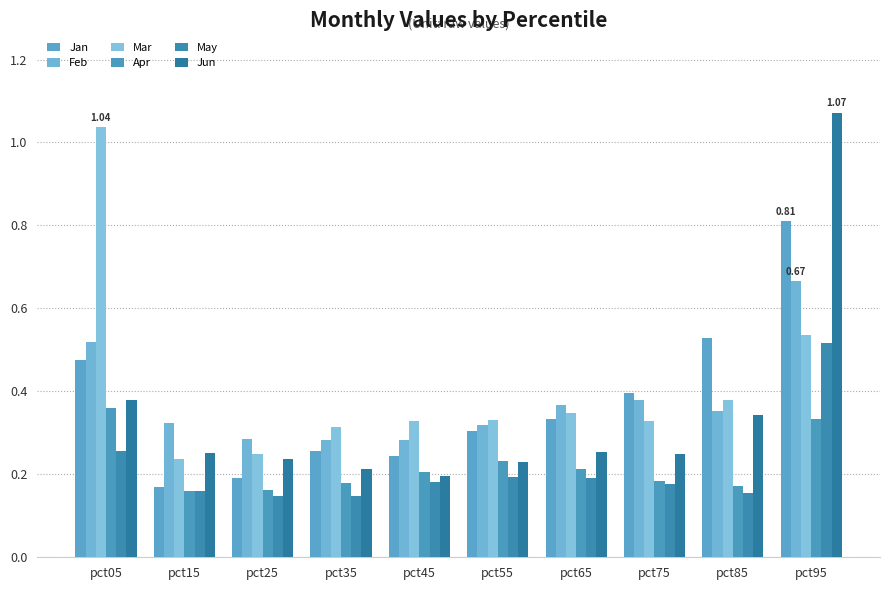

Between pct85 and pct35, which is larger?

pct85